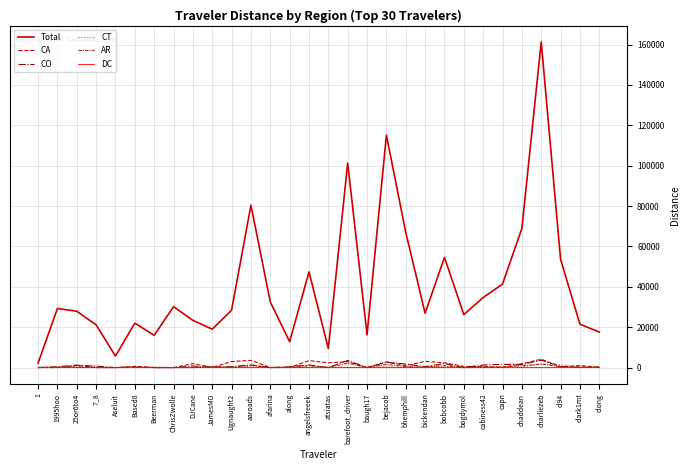

True or false: DC has more than 0 interior local peaks.

True